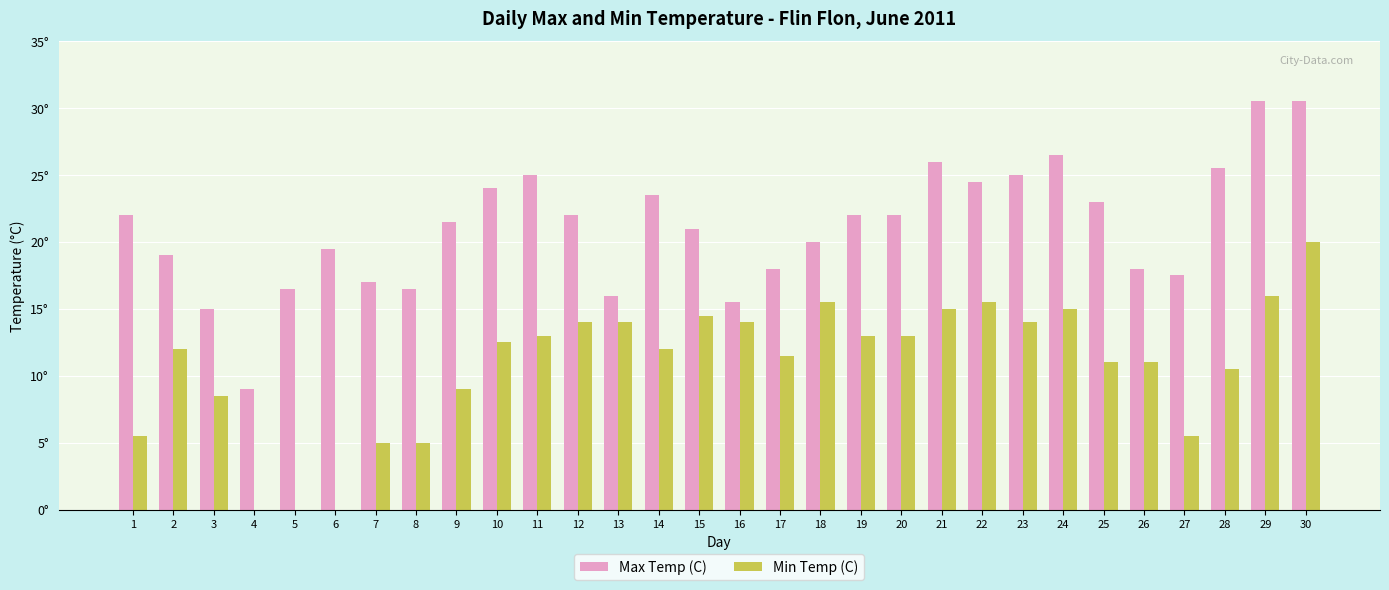

What is the approximate value of Max Temp (C) at 26?

18.0